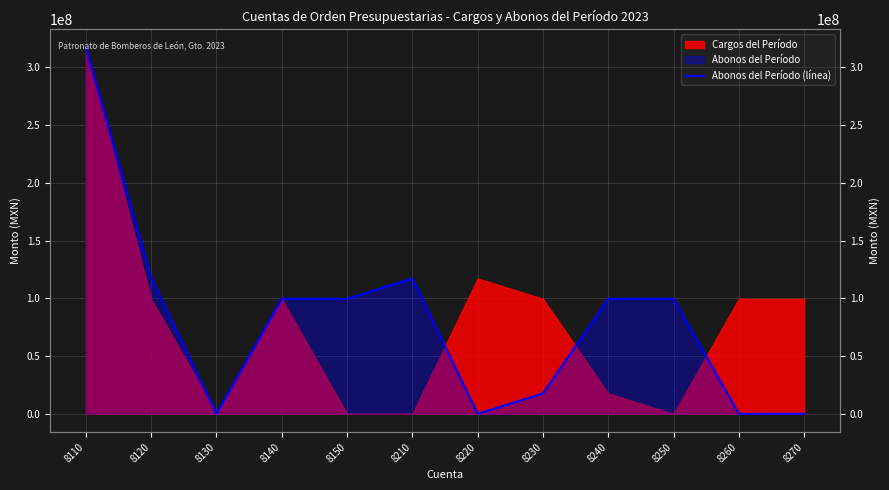

How many positive values are there?

8